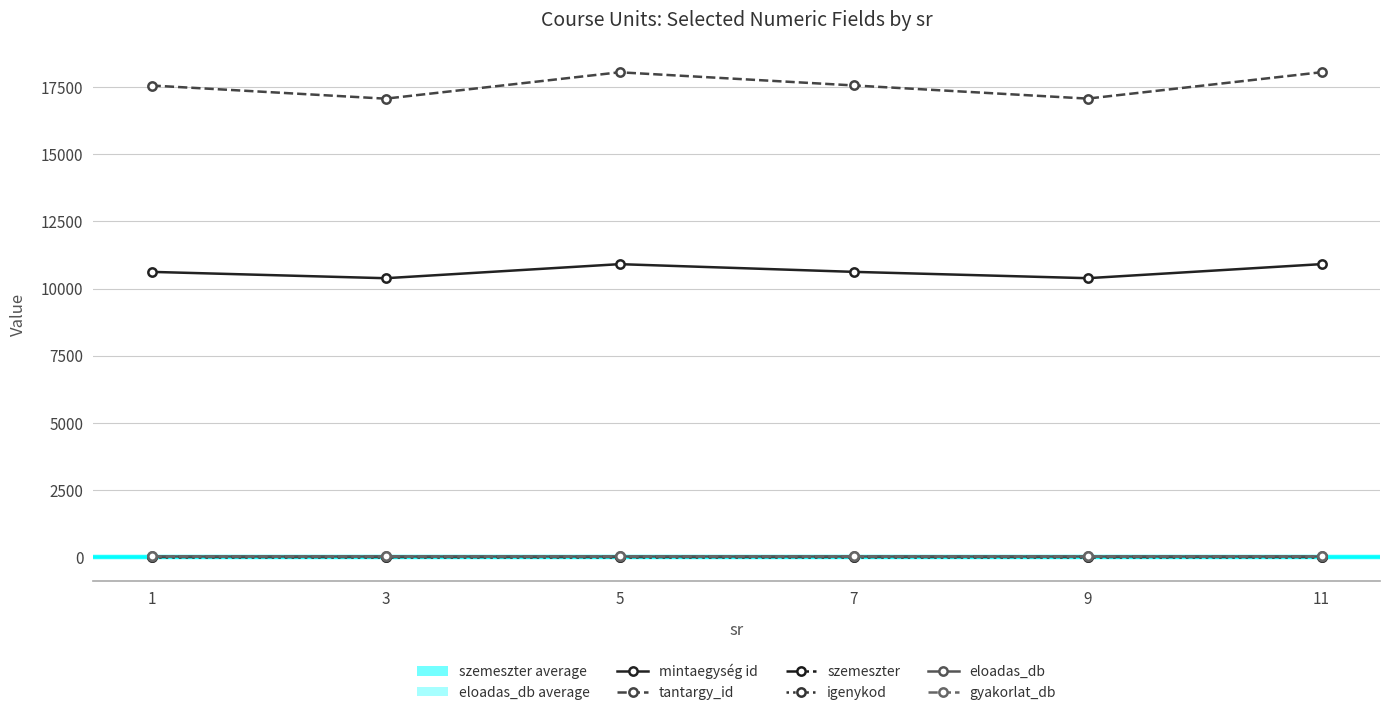

What is the value of the mintaegység id point at the 1st from the left?

10622